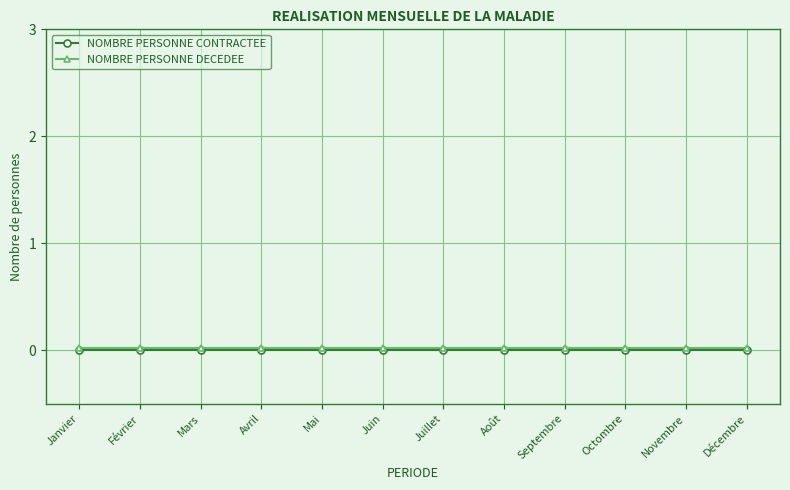

How many lines are shown in the chart?

2